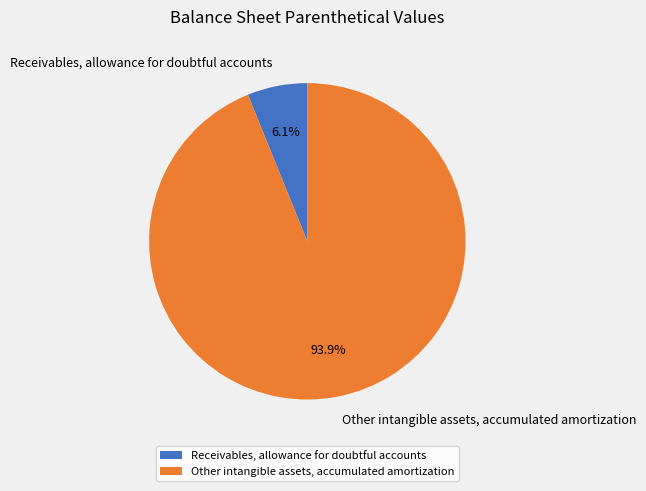

To the nearest percent, what is the difference between the Other intangible assets, accumulated amortization and Receivables, allowance for doubtful accounts slice percentages?

88%